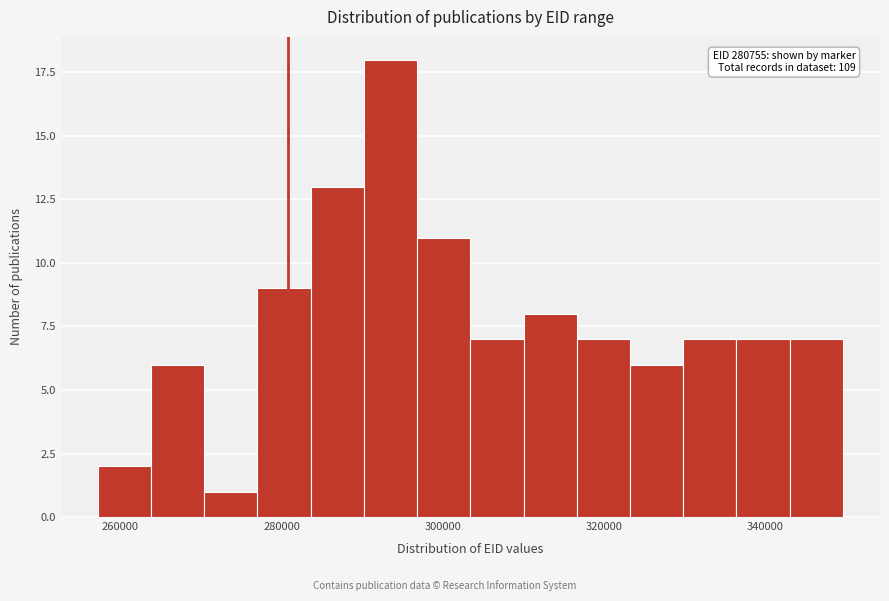

Read against the x-axis, roughly where is the centre of the tallest bar?

294000